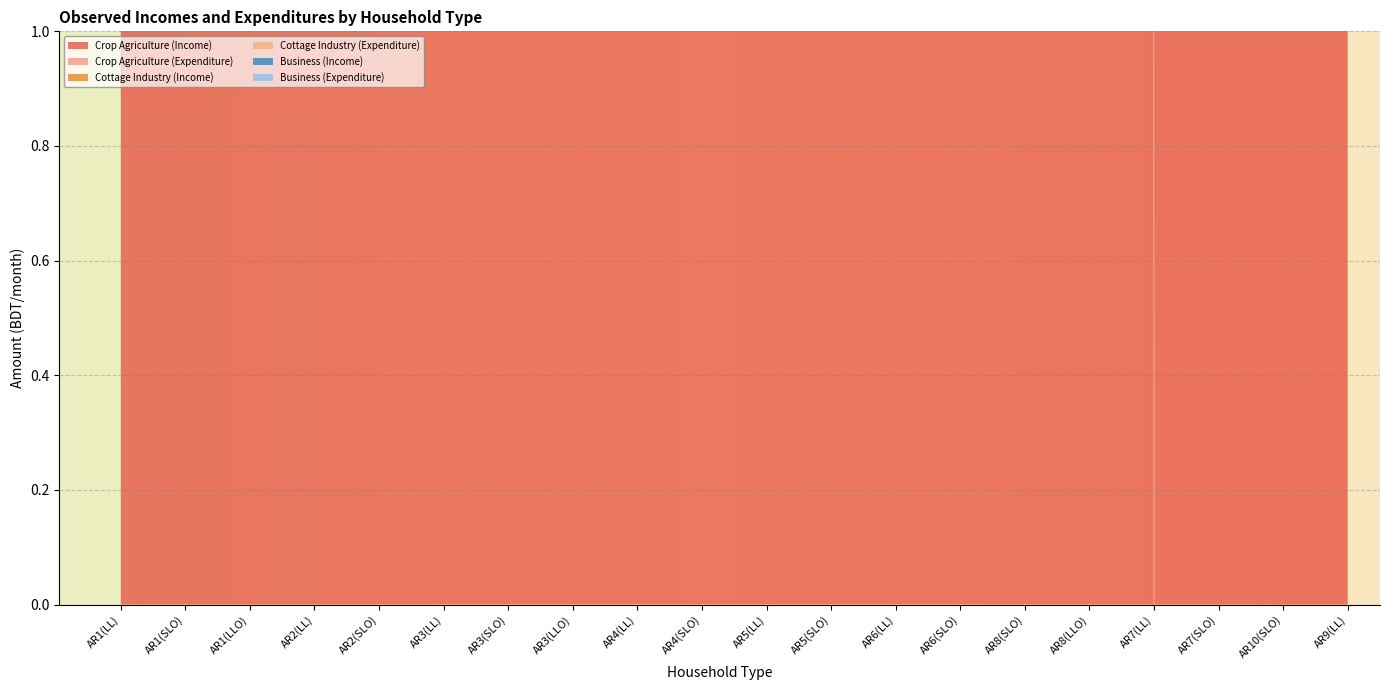

Between AR8(SLO) and AR9(LL), which series saw the biggest shift?

Business (Income)